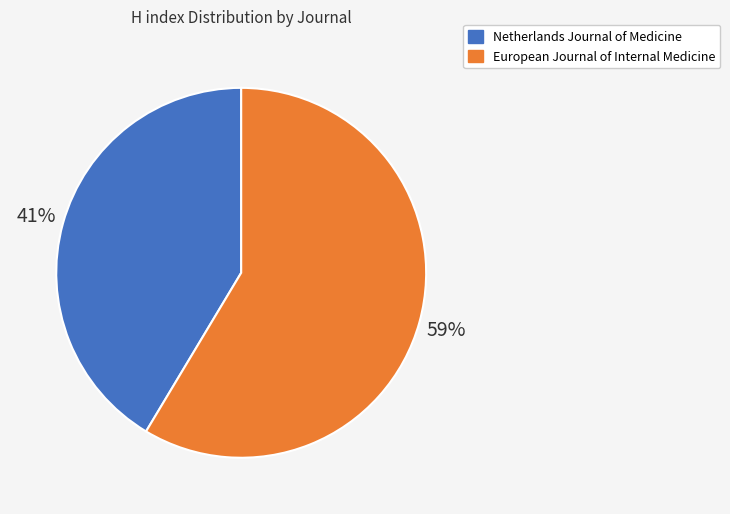

How many segments does this pie chart have?

2